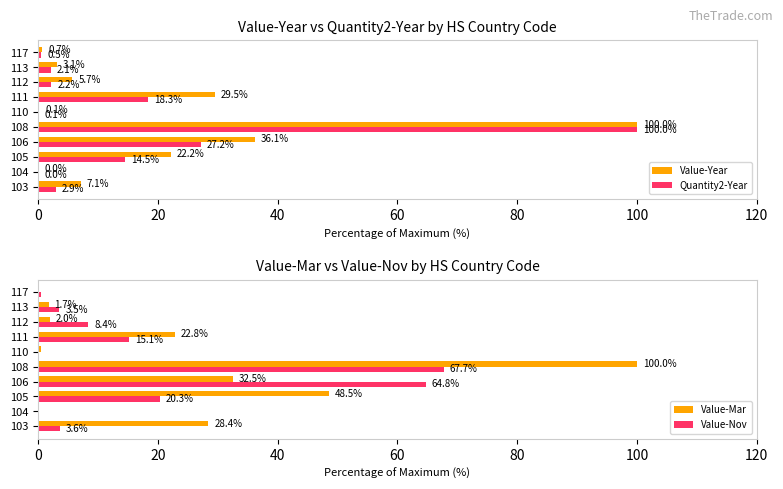

At which label is Quantity2-Year closest to 50?

106